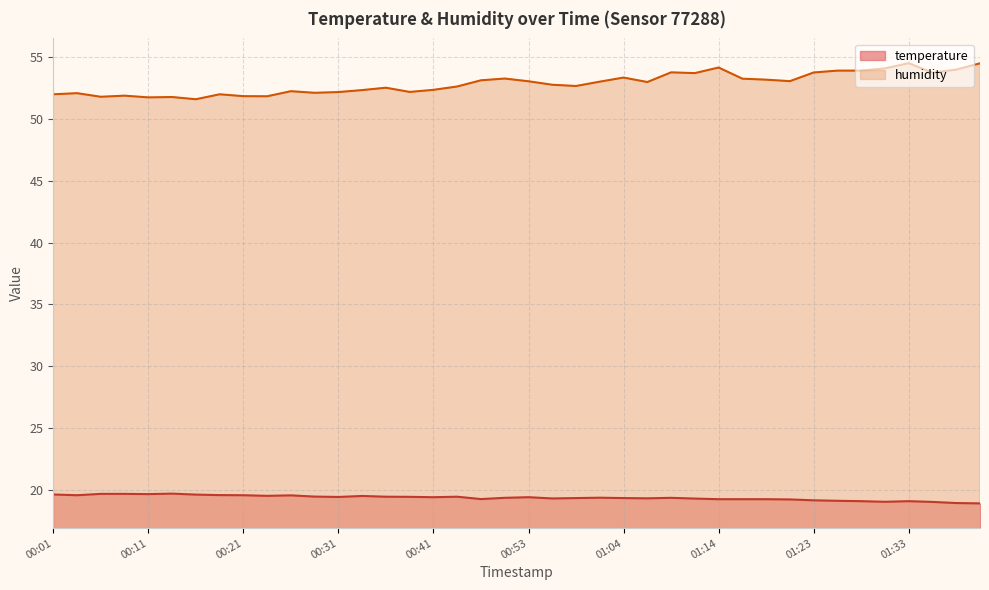

Count the number of categories in the chart.

40